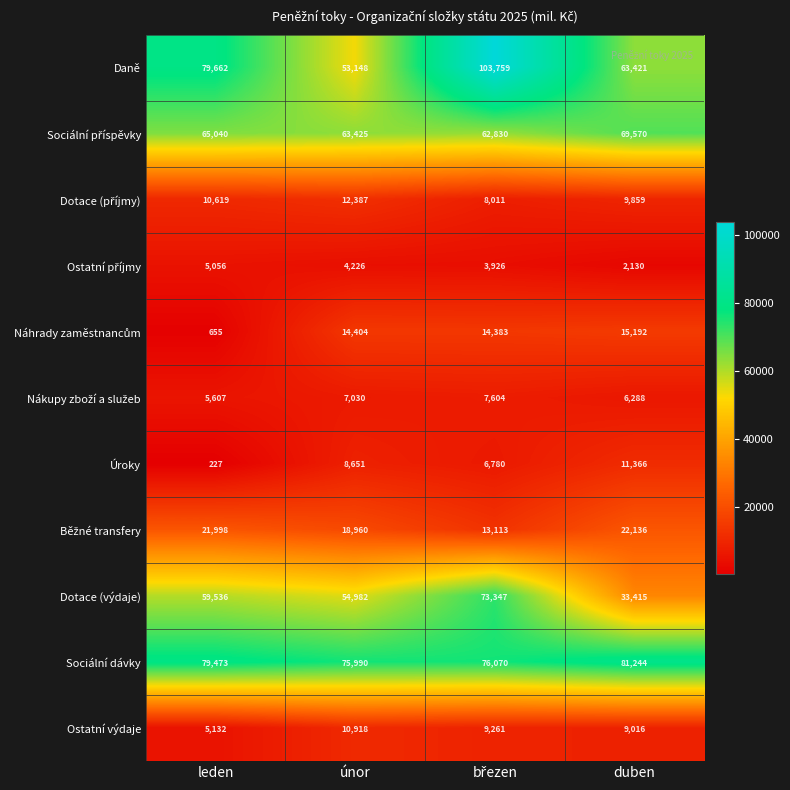

What is the minimum value shown in the chart?

227